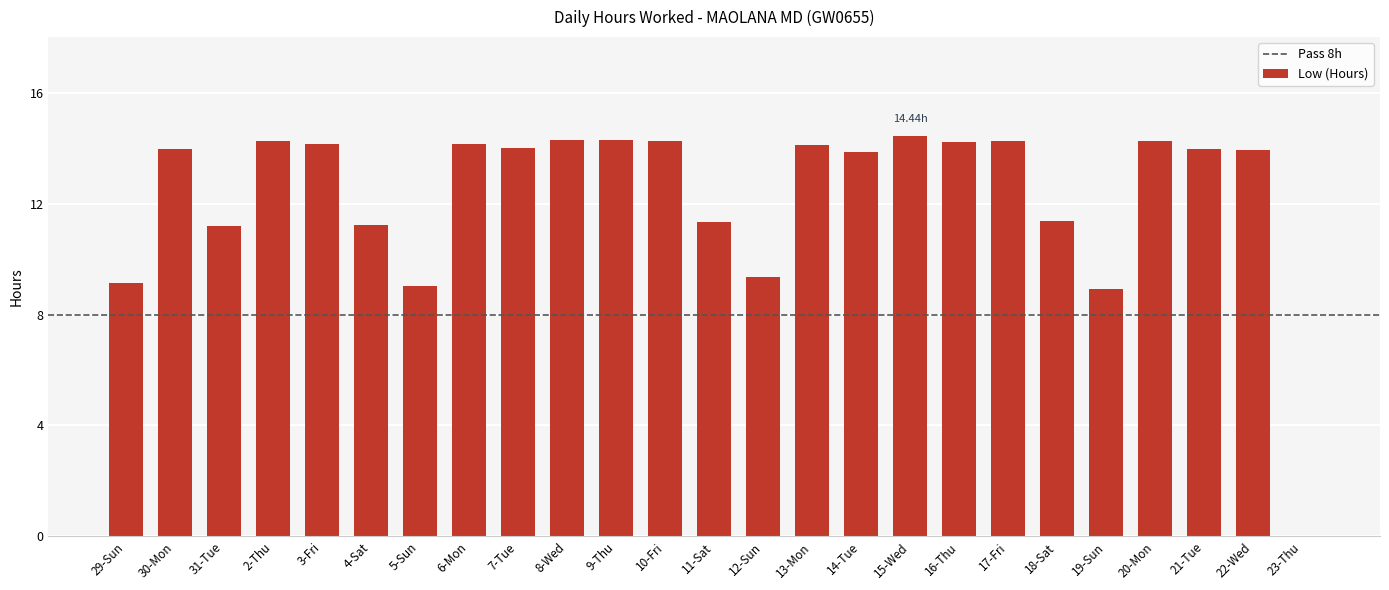

What is the change in value from 12-Sun to 19-Sun?

-0.4